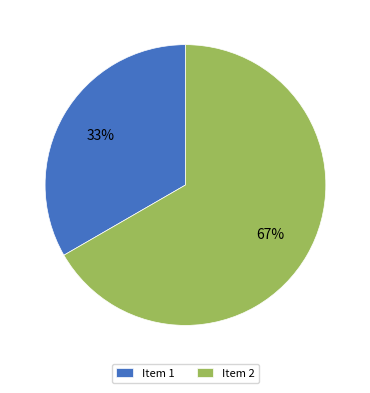

Which slice is the smallest?

Item 1